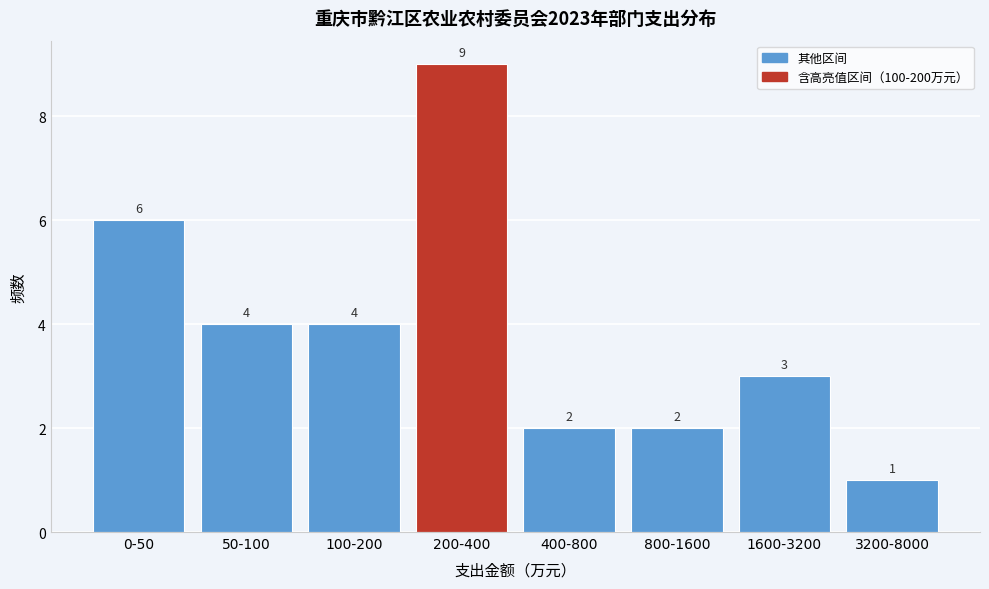

Reading right to left, what are all the values shown in this chart?

3200-8000=1	1600-3200=3	800-1600=2	400-800=2	200-400=9	100-200=4	50-100=4	0-50=6